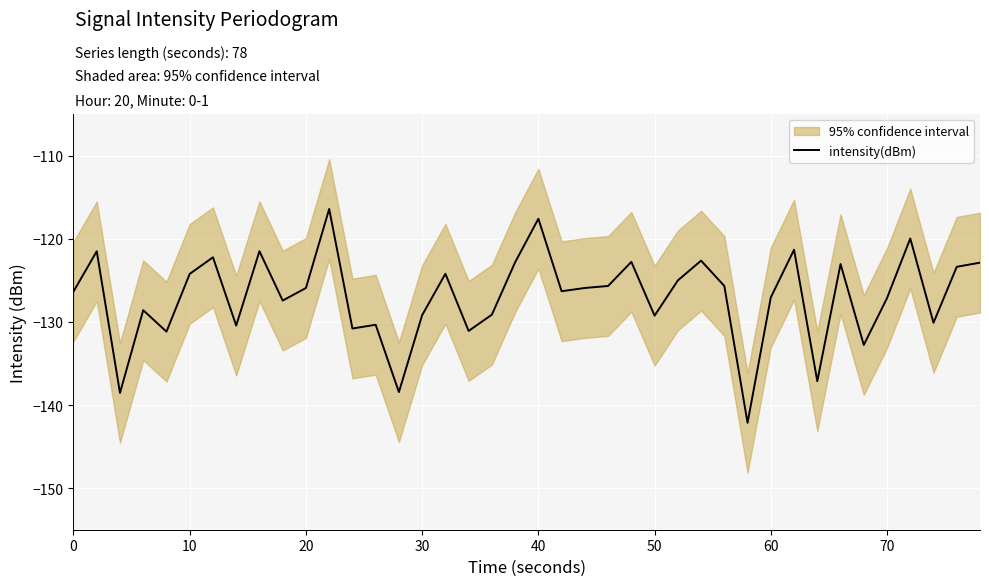

What is the maximum value for intensity(dBm)?

-116.4